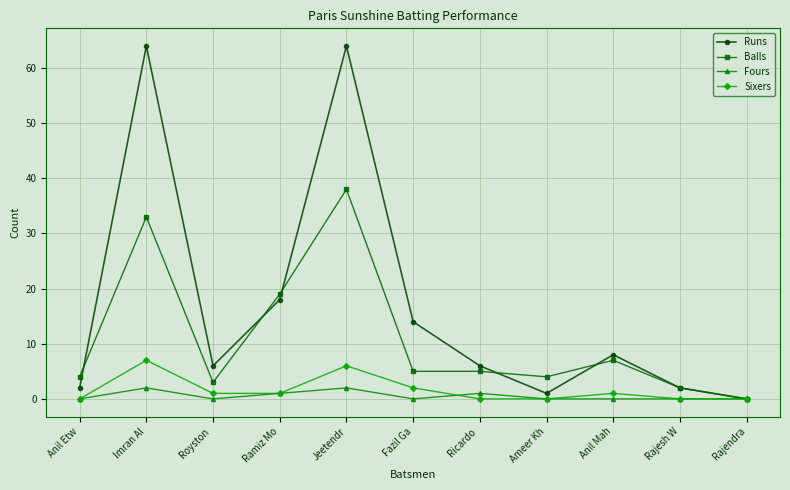

List the series in order of their peak value, lowest first.

Fours, Sixers, Balls, Runs